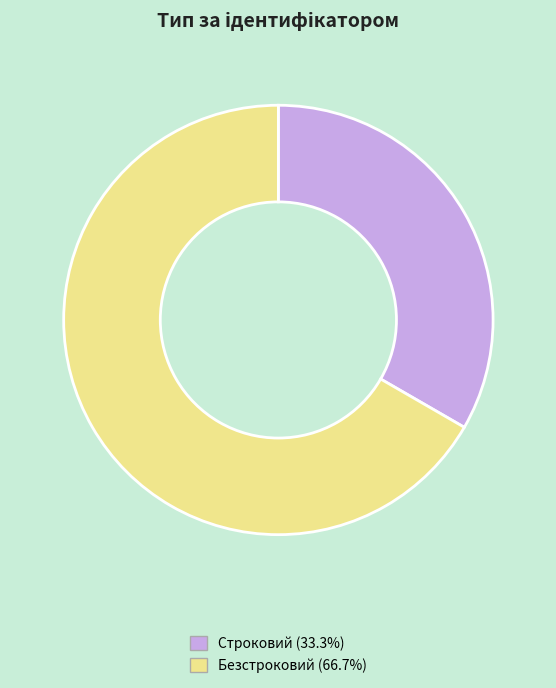

Combined, do Безстроковий (66.7%) and Строковий (33.3%) account for over 50%?

Yes